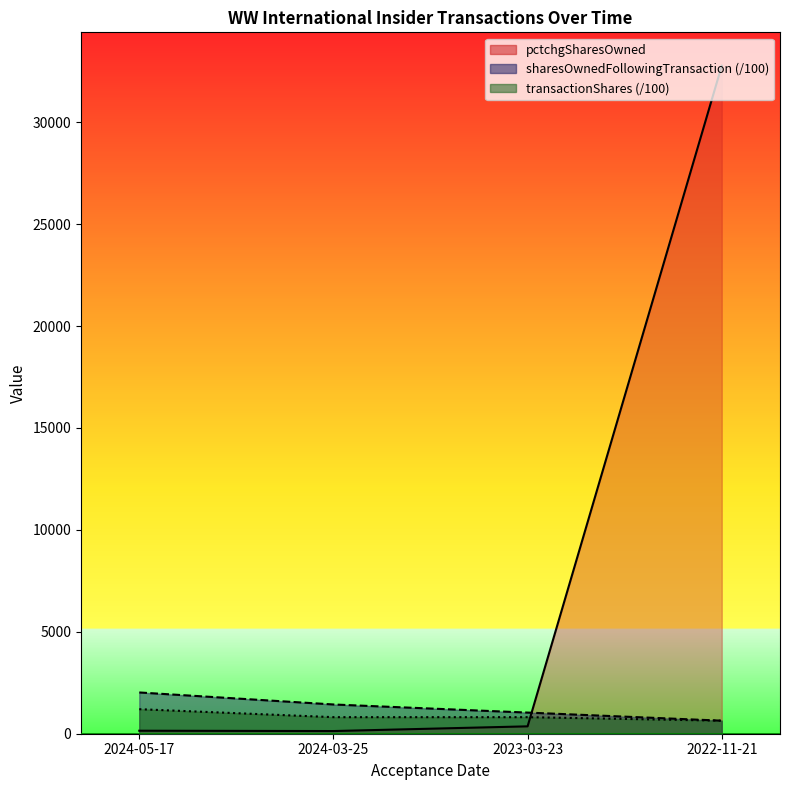

How many times do pctchgSharesOwned and sharesOwnedFollowingTransaction cross each other?

1